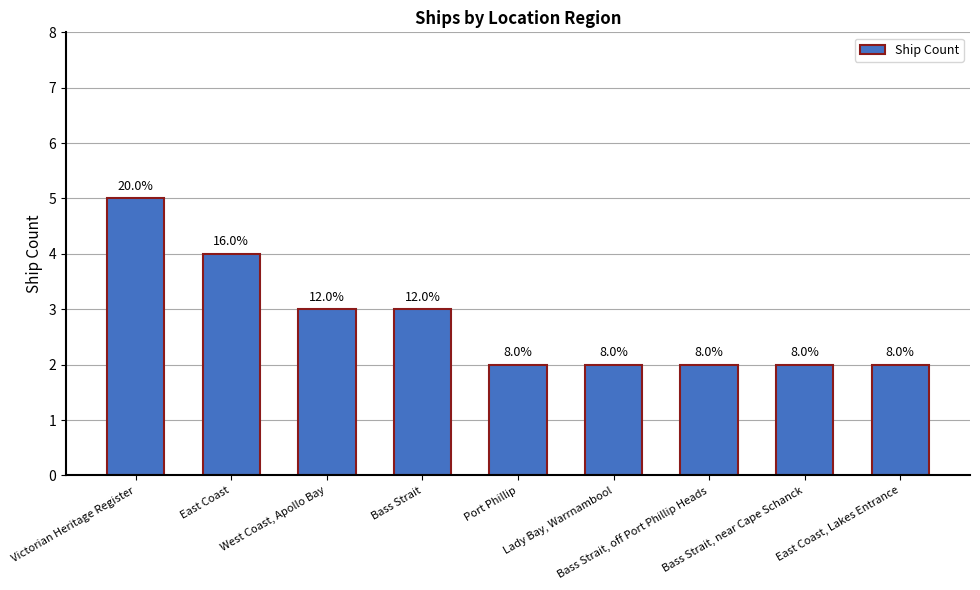

At which category does the chart reach its minimum across all series?

Port Phillip